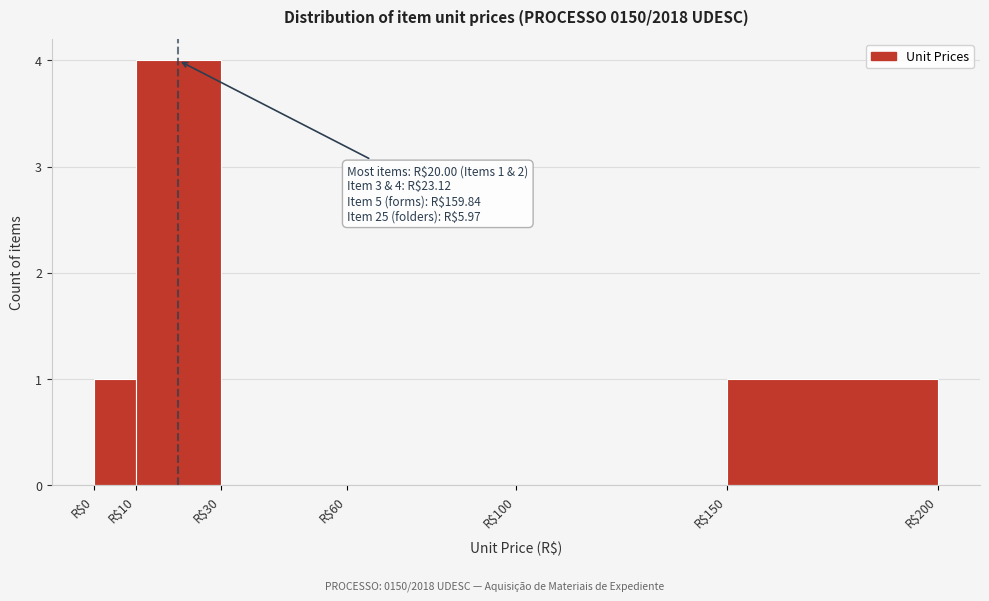

Which range on the x-axis has the tallest bar?

10 to 30